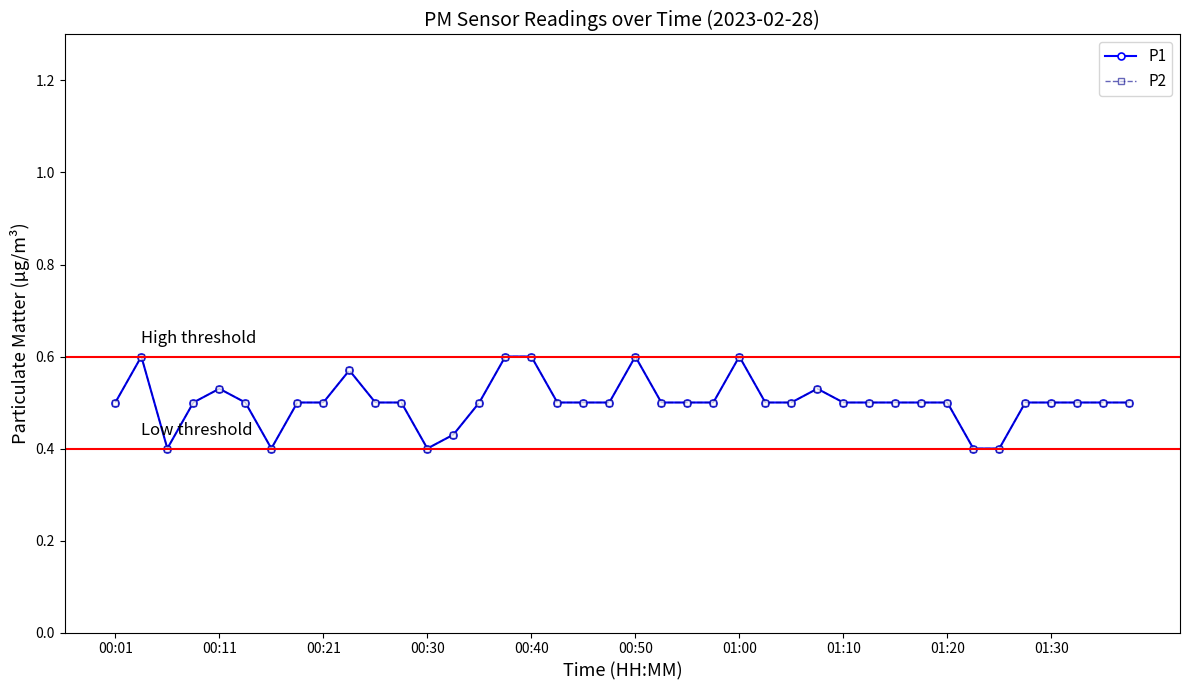

Does the chart have visible grid lines?

No